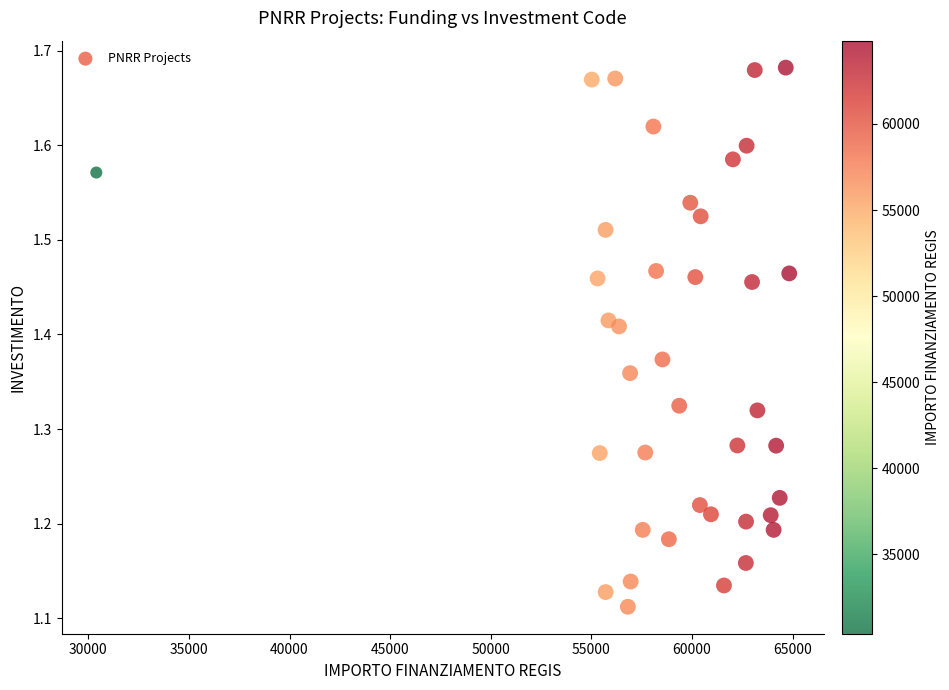

What is the range of Y values (max minus min)?

0.6